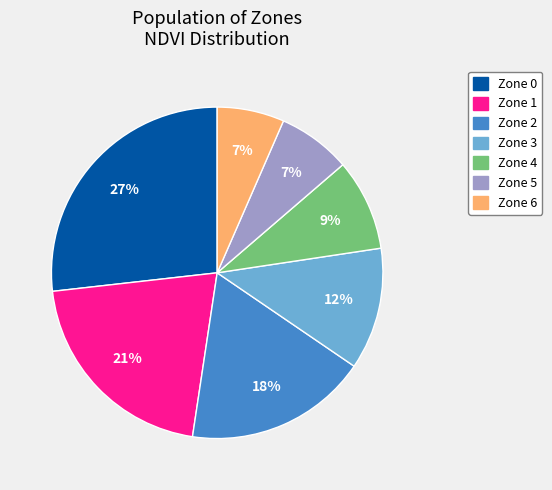

Approximately how many times larger is the value at Zone 2 compared to Zone 3?

1.5